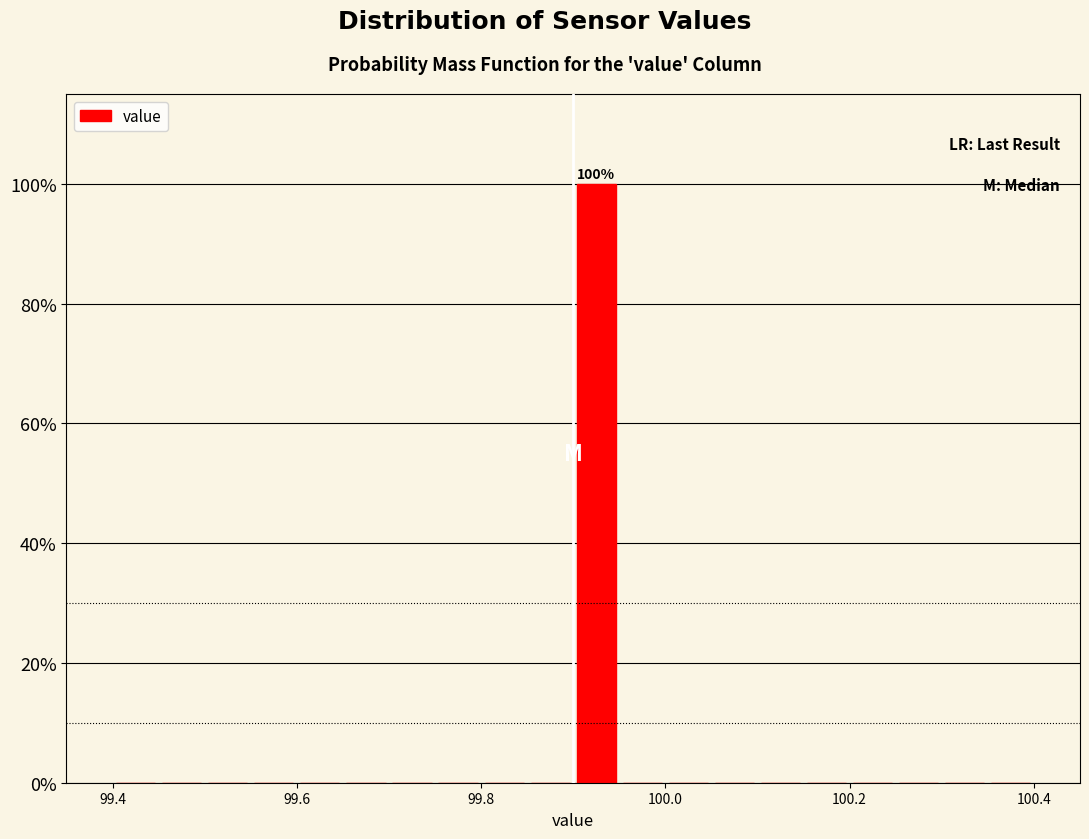

Read against the x-axis, roughly where is the centre of the tallest bar?

99.92